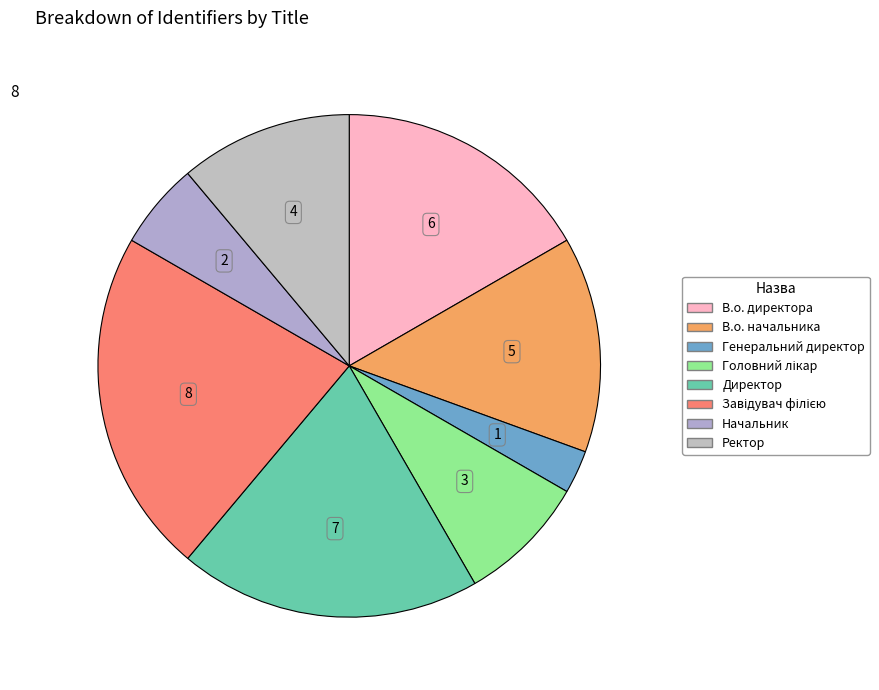

To the nearest percent, what is the difference between the largest and smallest slice percentages?

19%